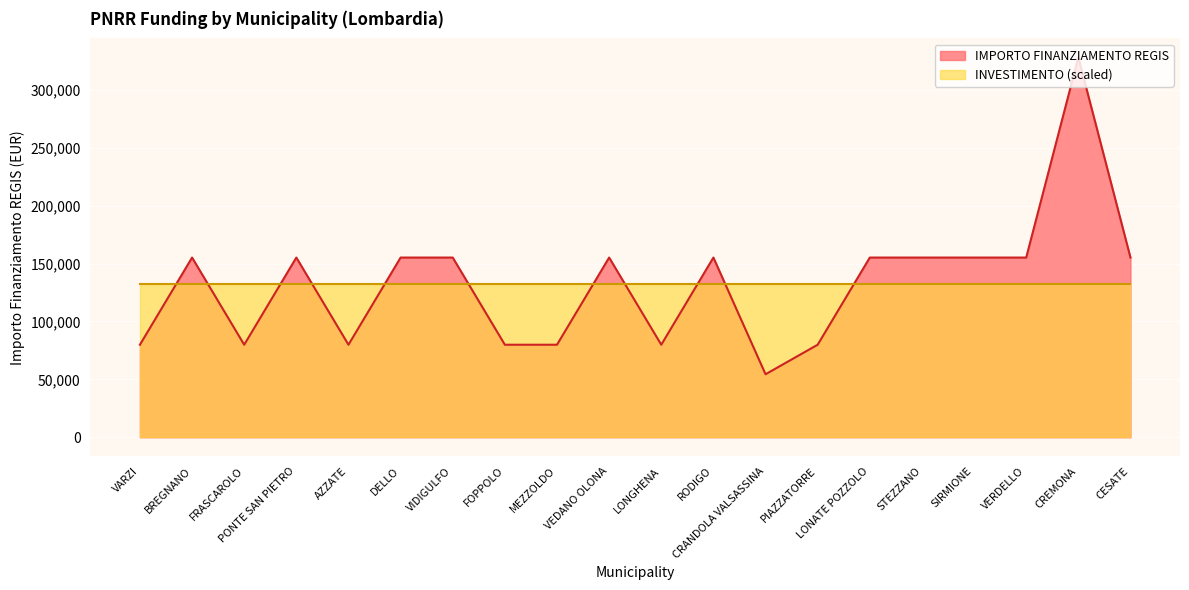

Which has a higher value, FRASCAROLO or LONGHENA?

FRASCAROLO